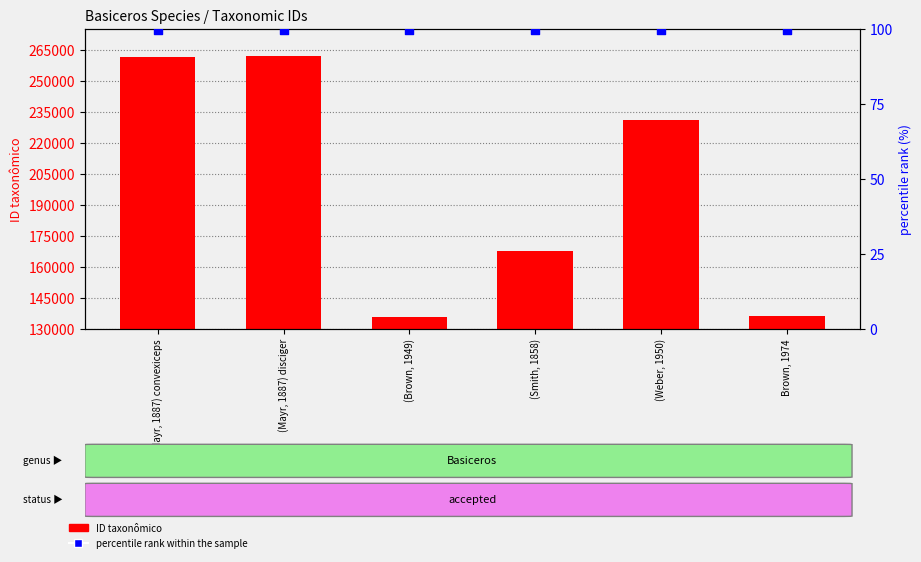

Which series contains the lowest Y value?

percentile rank within the sample